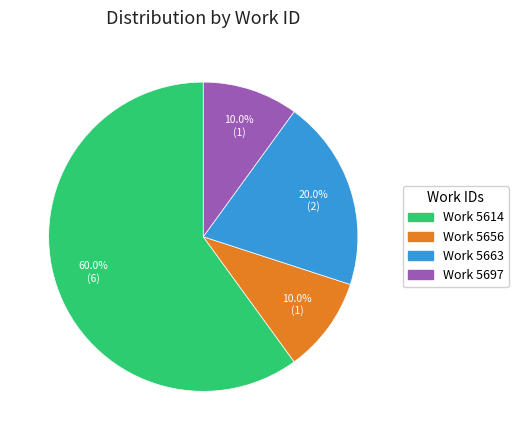

Is there a majority slice in this chart?

Yes